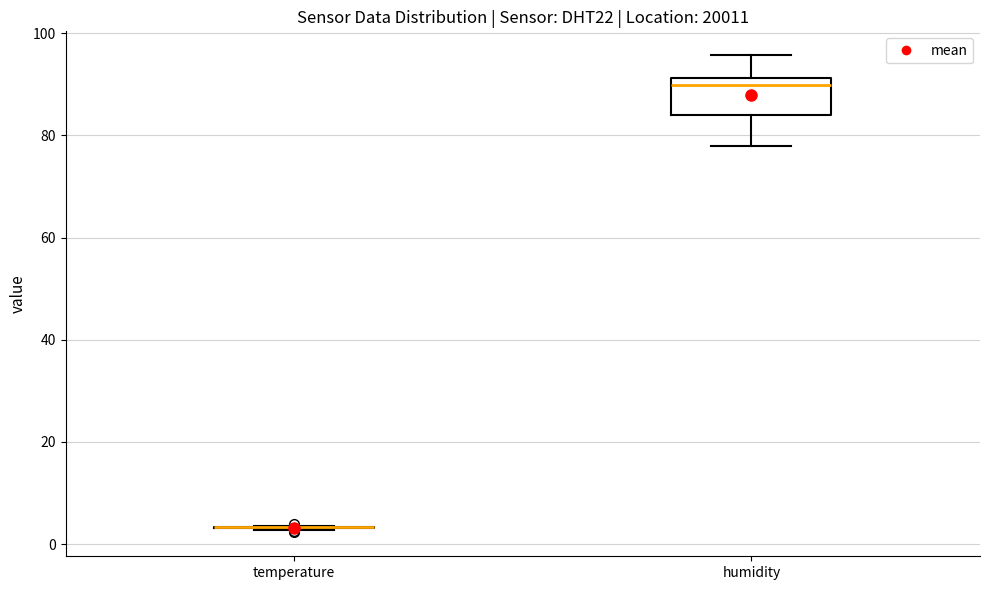

Reading left to right, read every box against the y-axis: the position of its median line, the range the box covers, and the ends of its whiskers. The values are not printed on the chart, so give them approximately, as read against the axis.

temperature: box collapsed to a line at 4, whiskers 2 to 4
humidity: median 90, box 84 to 92, whiskers 78 to 96